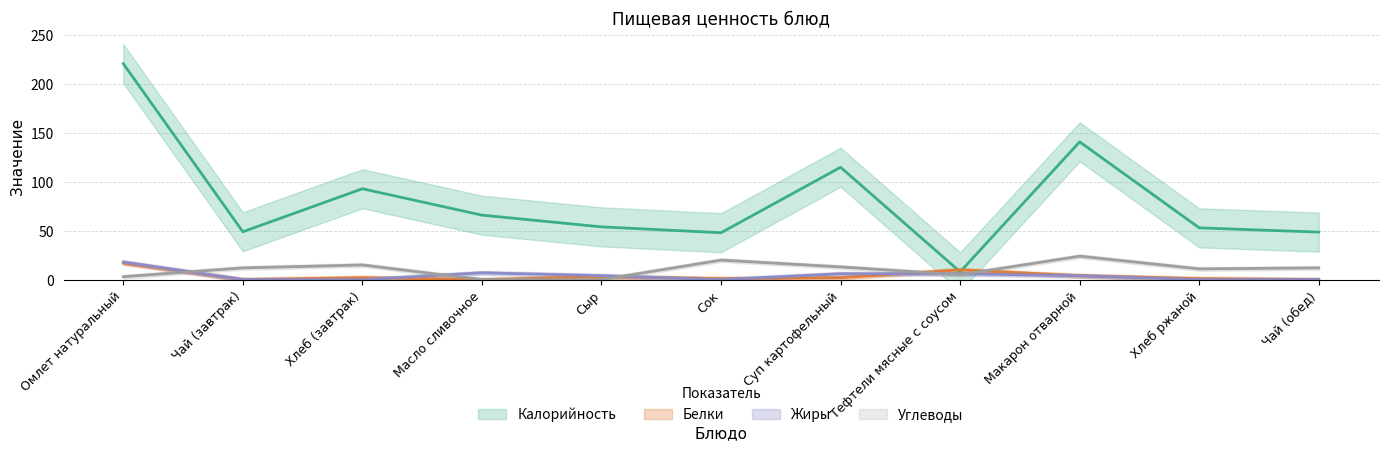

True or false: Калорийность and Углеводы cross at least once.

False